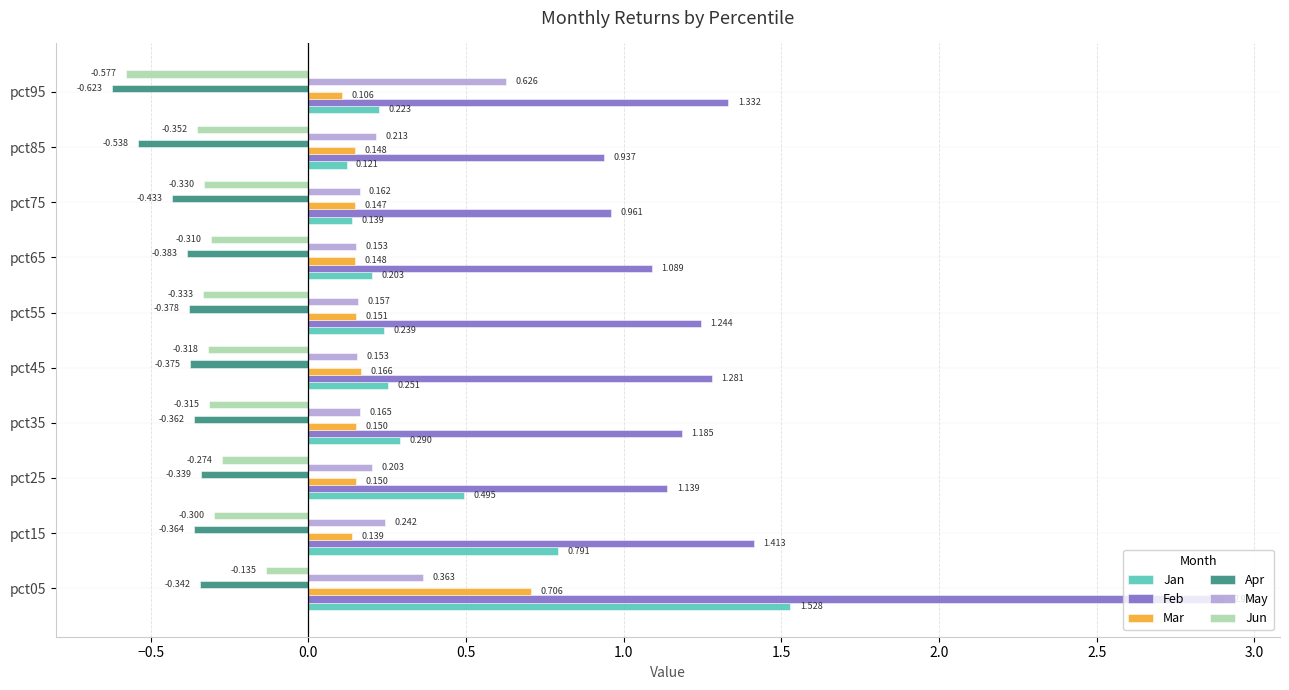

Rank the series by their maximum value, from lowest to highest.

Apr, Jun, May, Mar, Jan, Feb